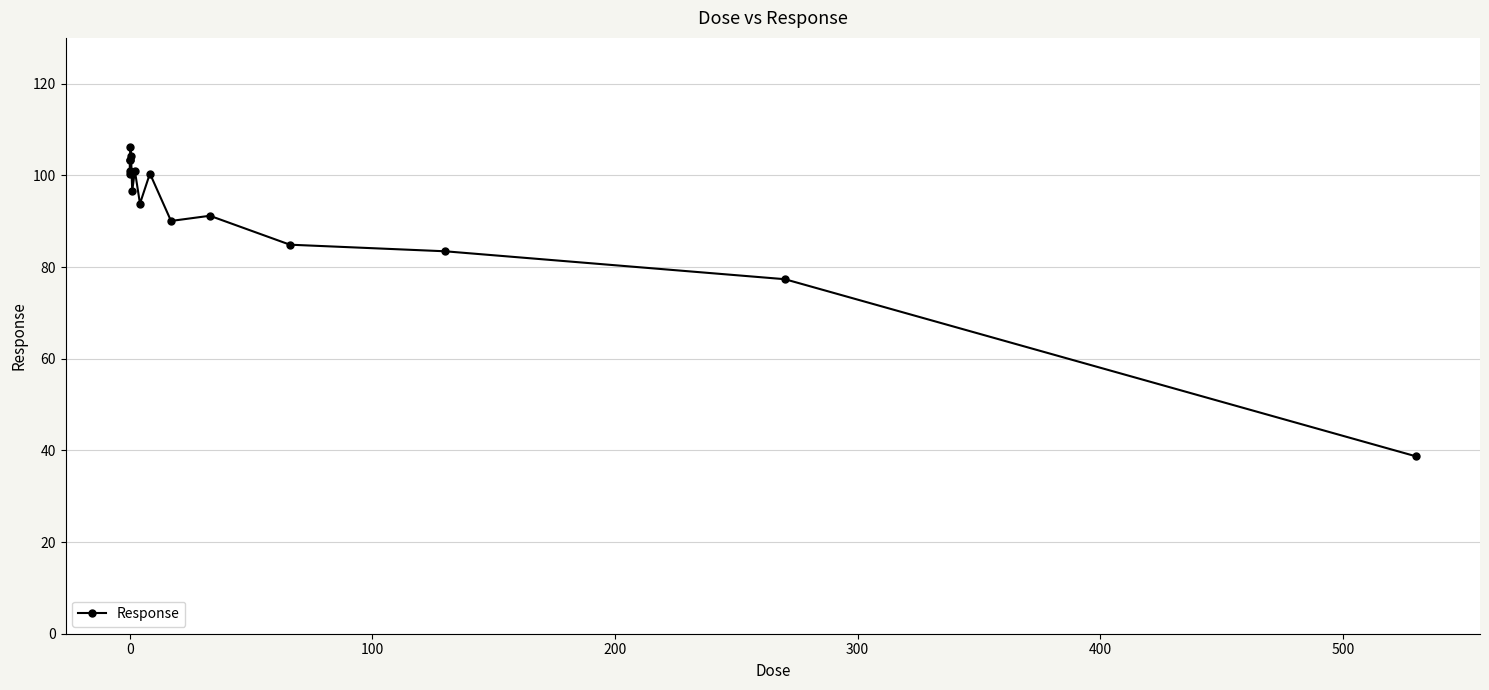

What is the average value?

92.2